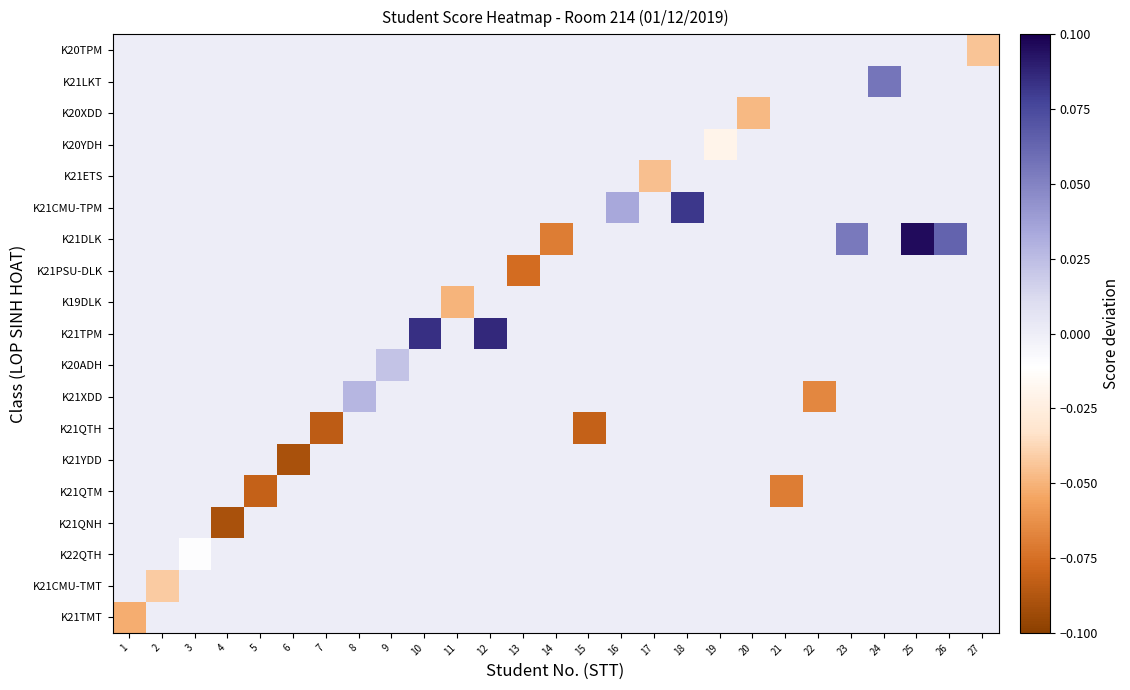

At which category is the sum across all series the highest?

25